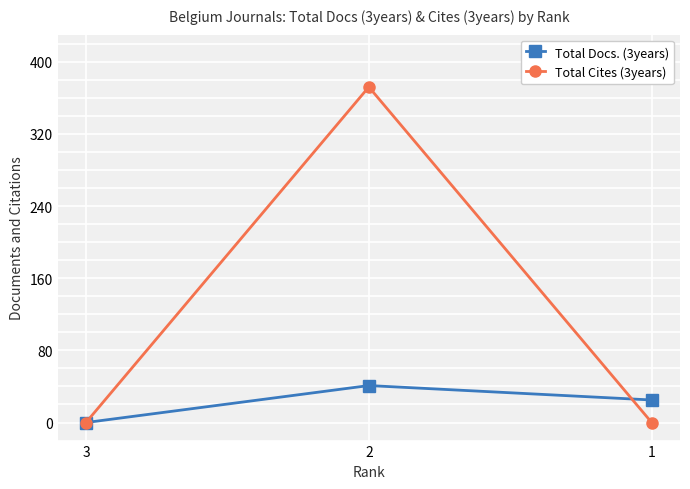

Does the chart display data point markers on the line(s)?

Yes